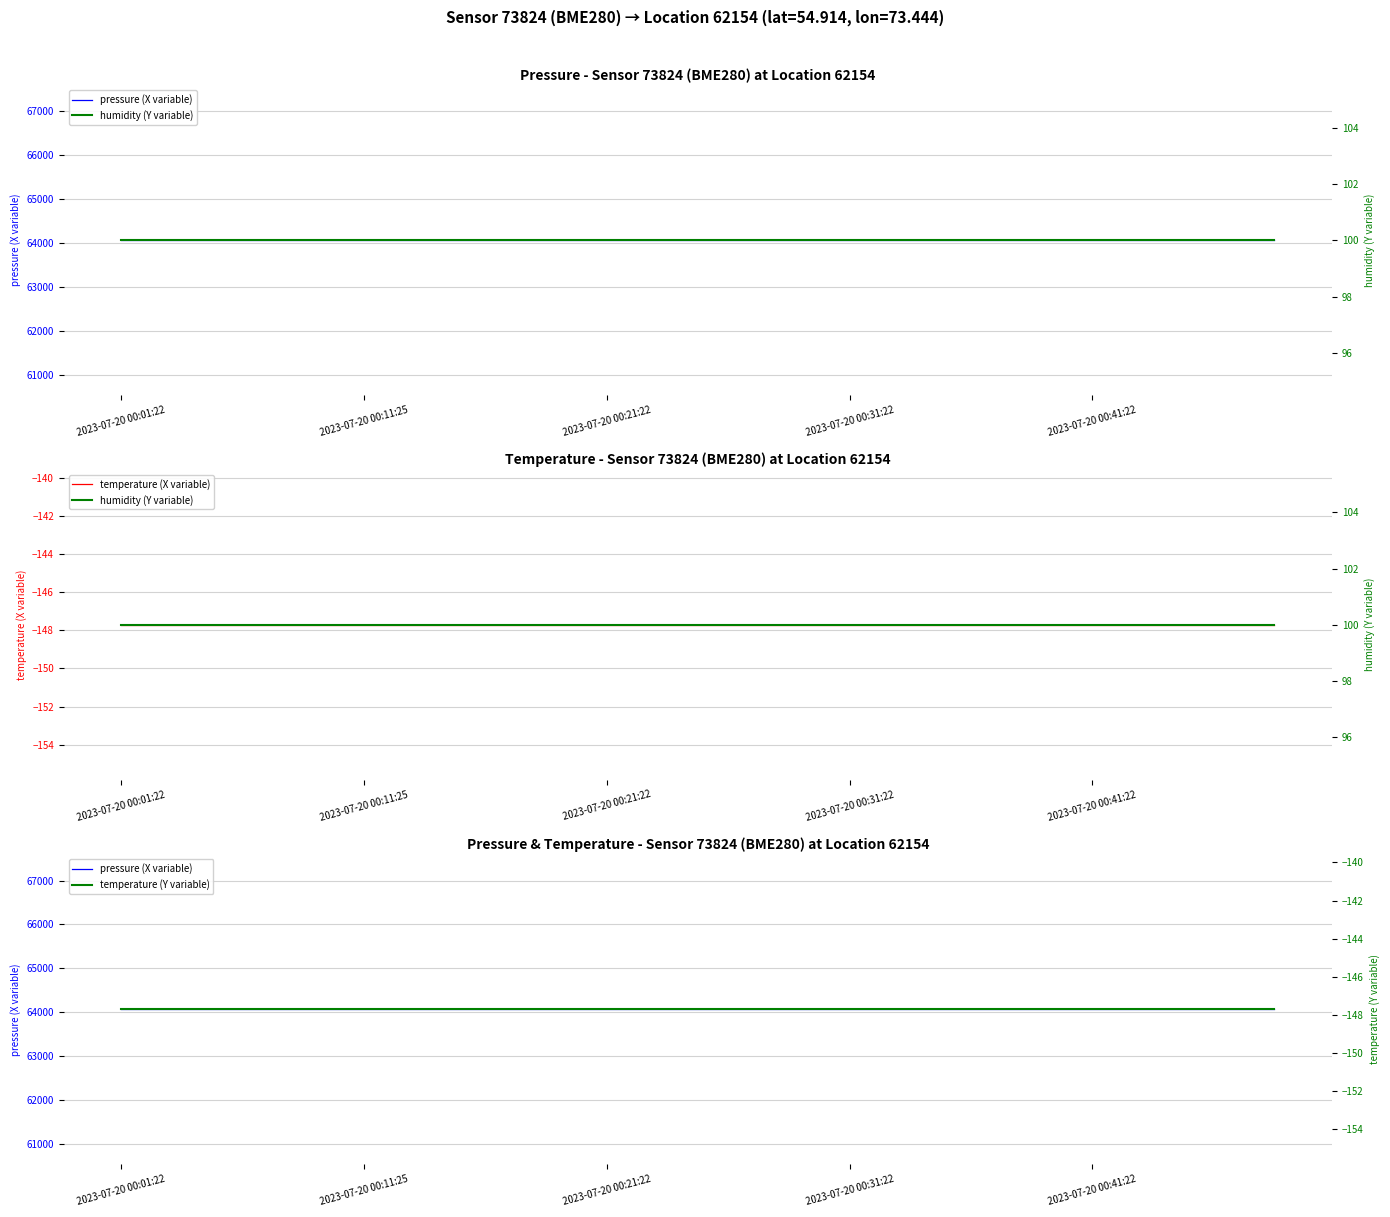

What is the total value across all series at 11?

63871.0